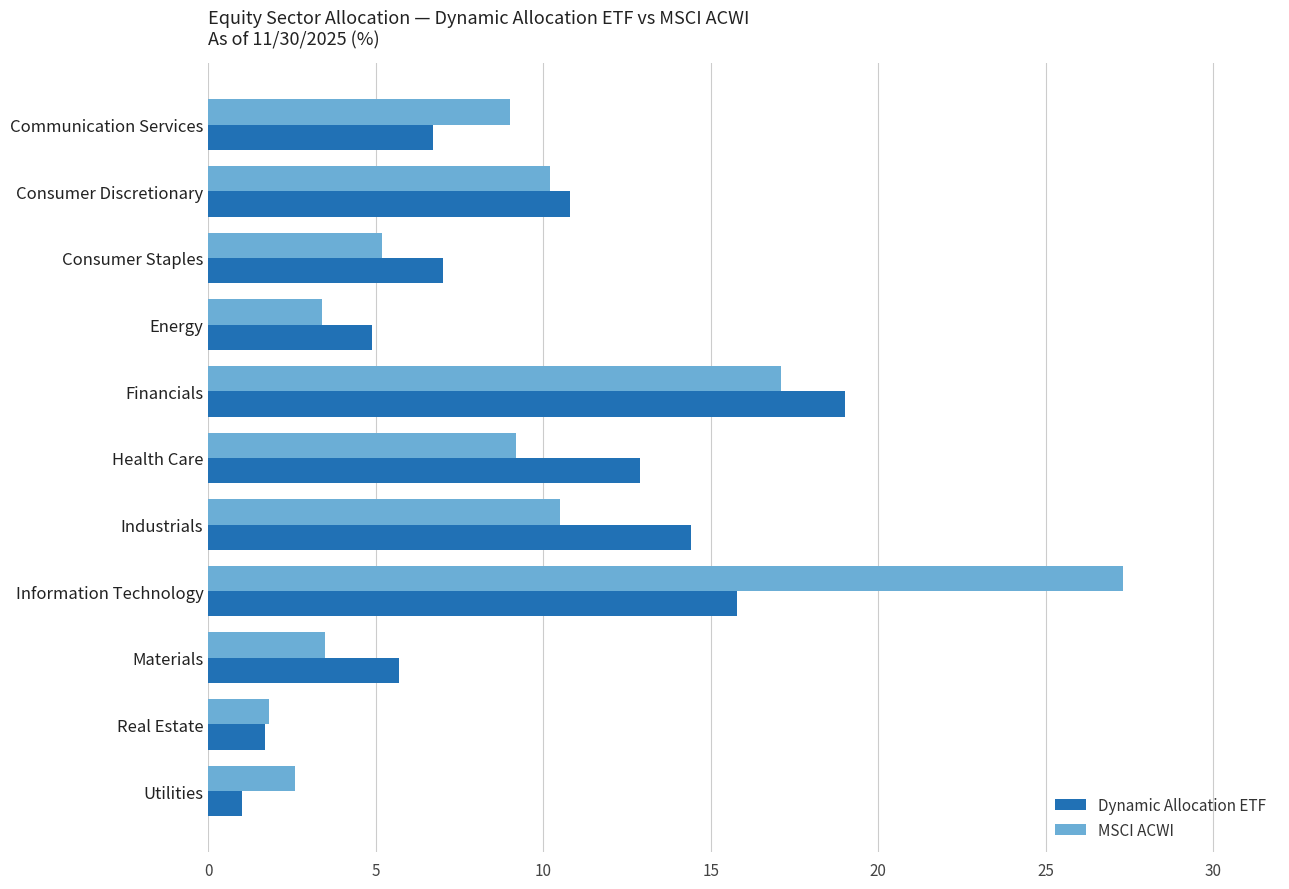

List the series in order of their peak value, lowest first.

Dynamic Allocation ETF, MSCI ACWI